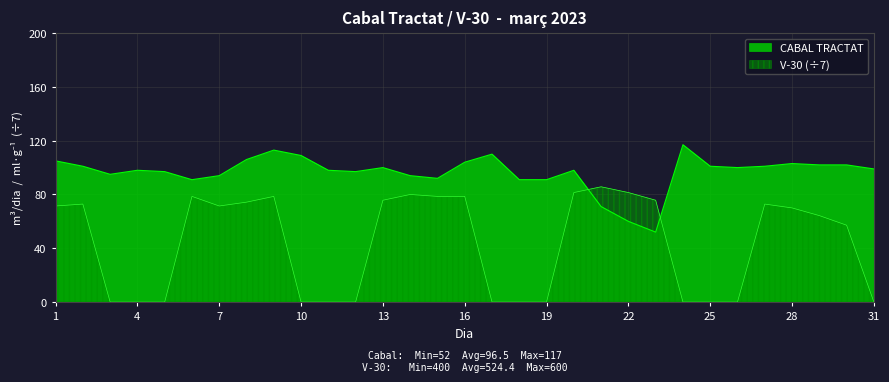

Where does the V-30 series first go above 70?

1